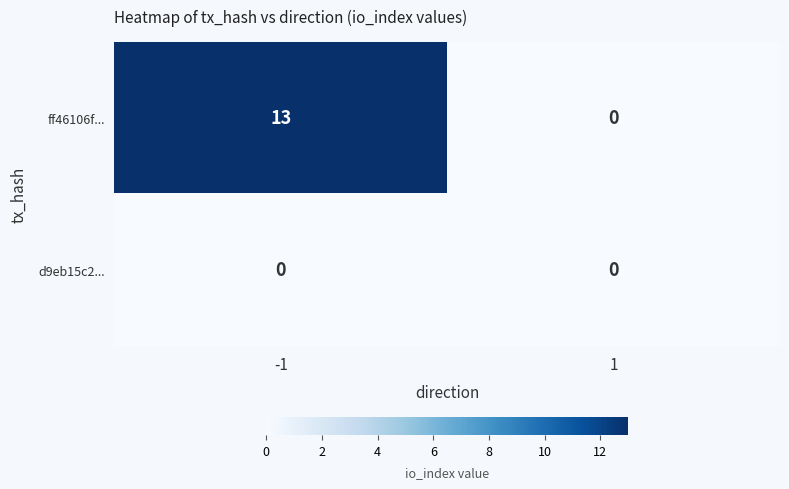

Reading right to left, extract all data points from this chart.

ff46106f...: 1=0	-1=13
d9eb15c2...: 1=0	-1=0